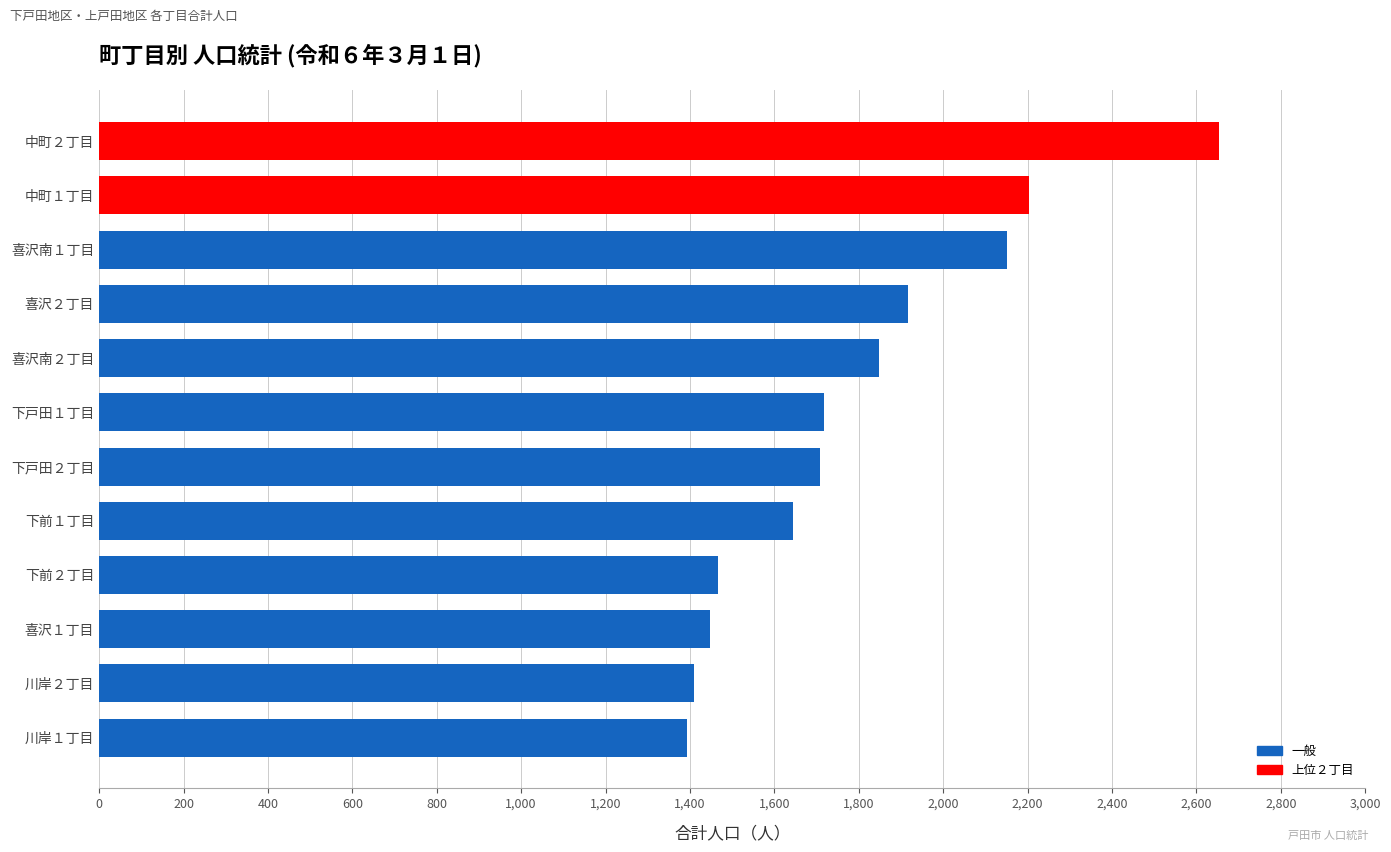

What is the greatest value displayed?

2653